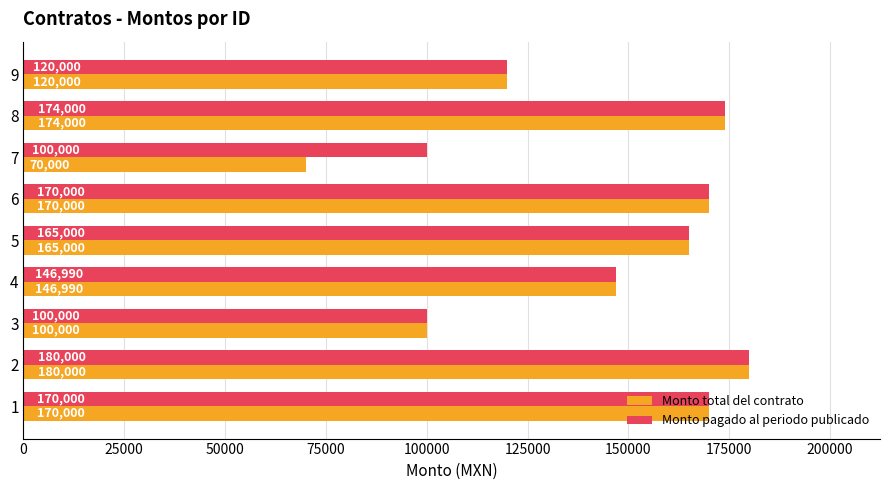

List the series in order of their overall mean, highest first.

Monto pagado al periodo publicado, Monto total del contrato